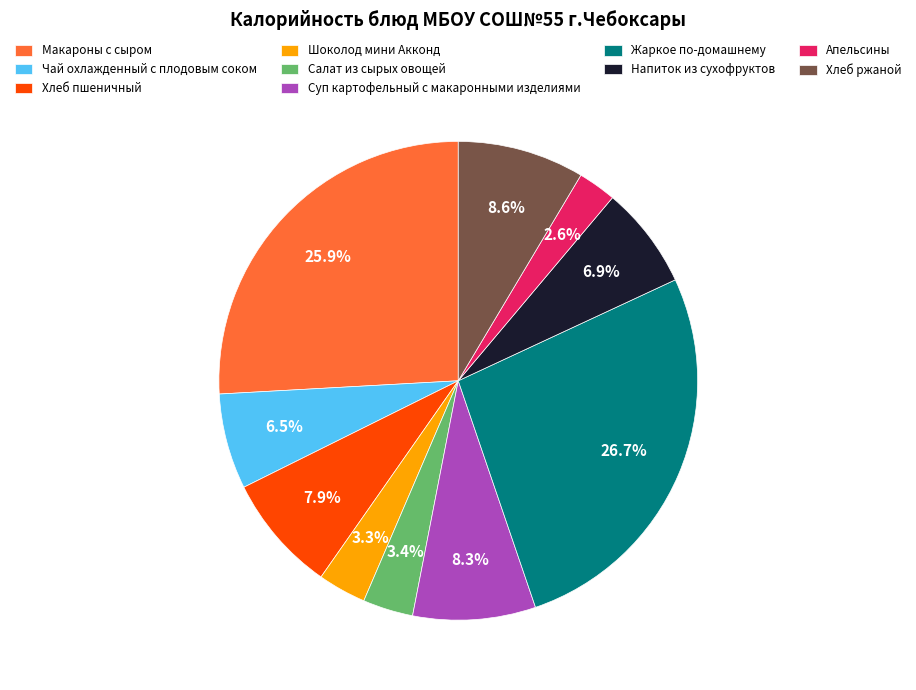

How many slices are in this pie chart?

10